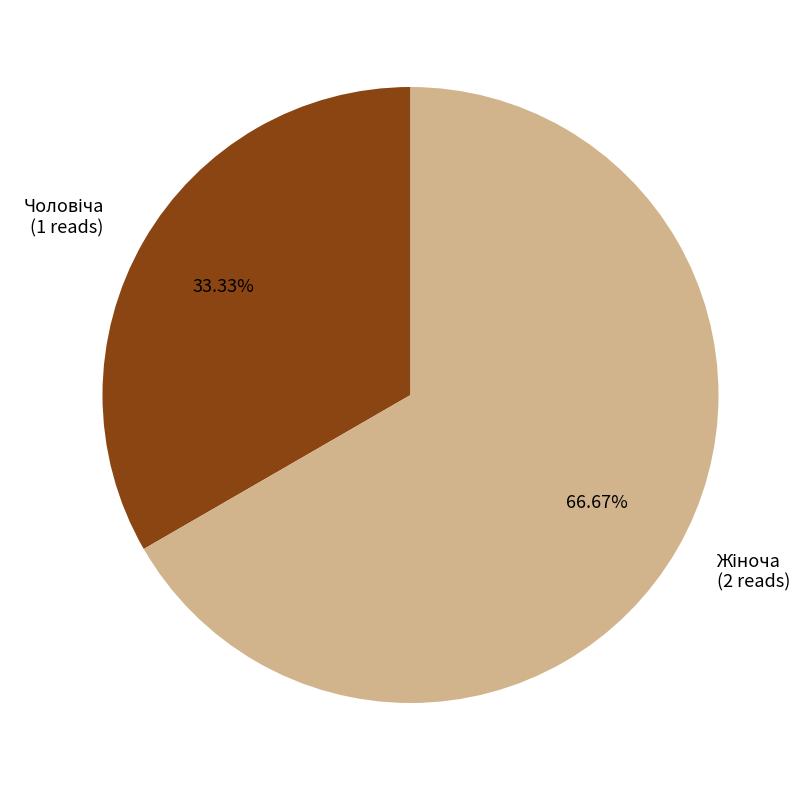

Does any single category account for the majority?

Yes